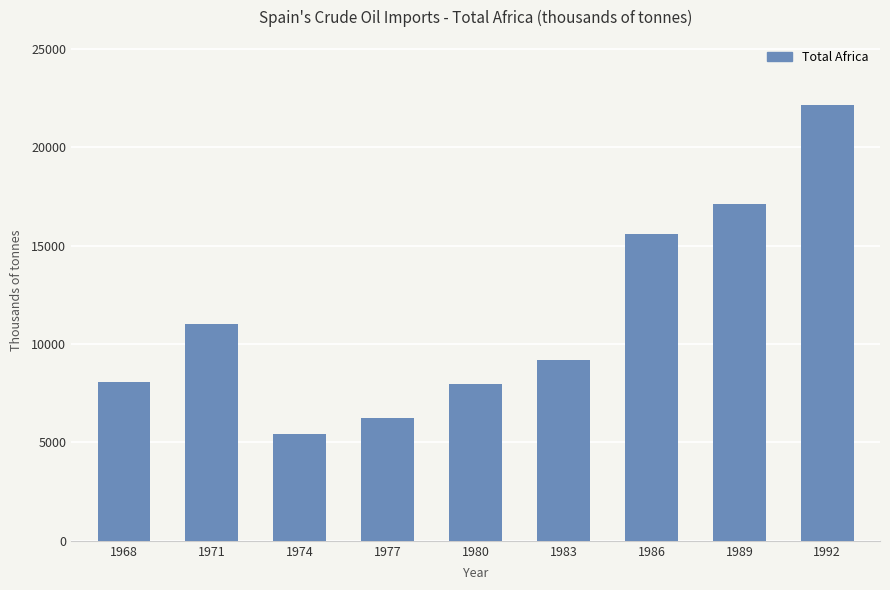

What is the minimum value shown in the chart?

5425.7